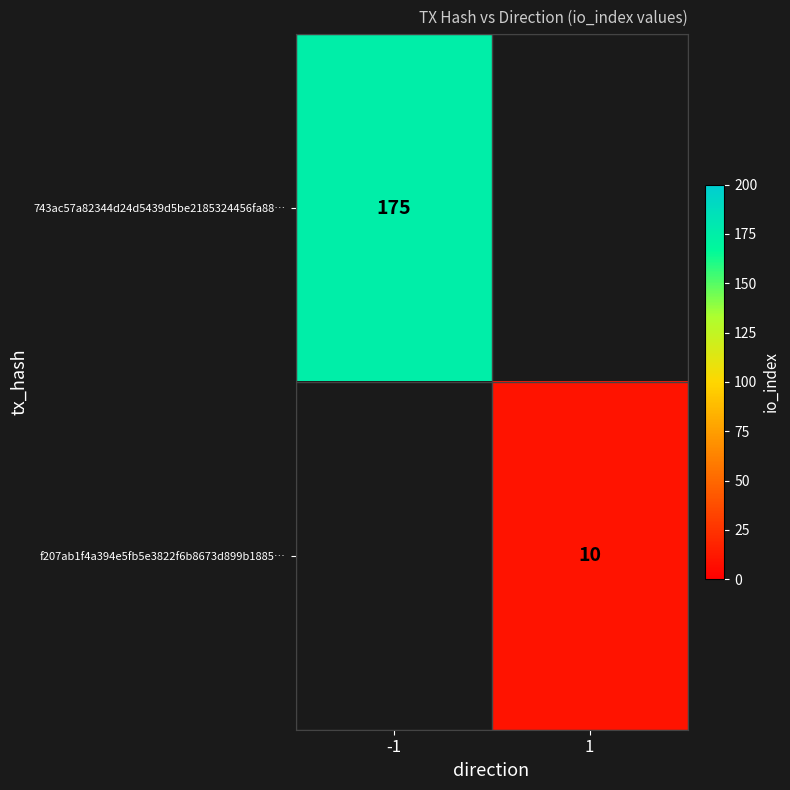

Between 1 and -1, which is larger?

-1